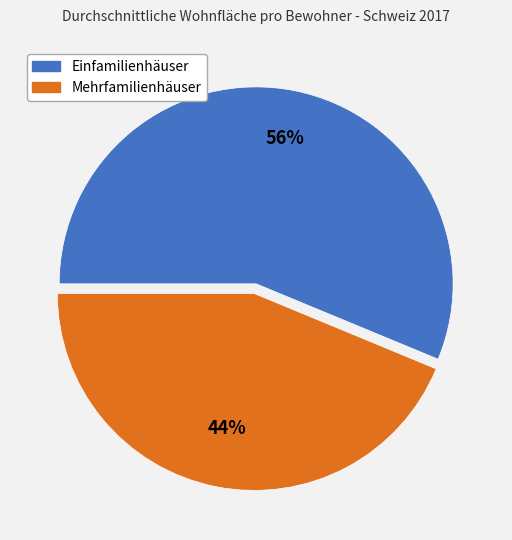

Which slice represents more than half of the pie?

Einfamilienhäuser